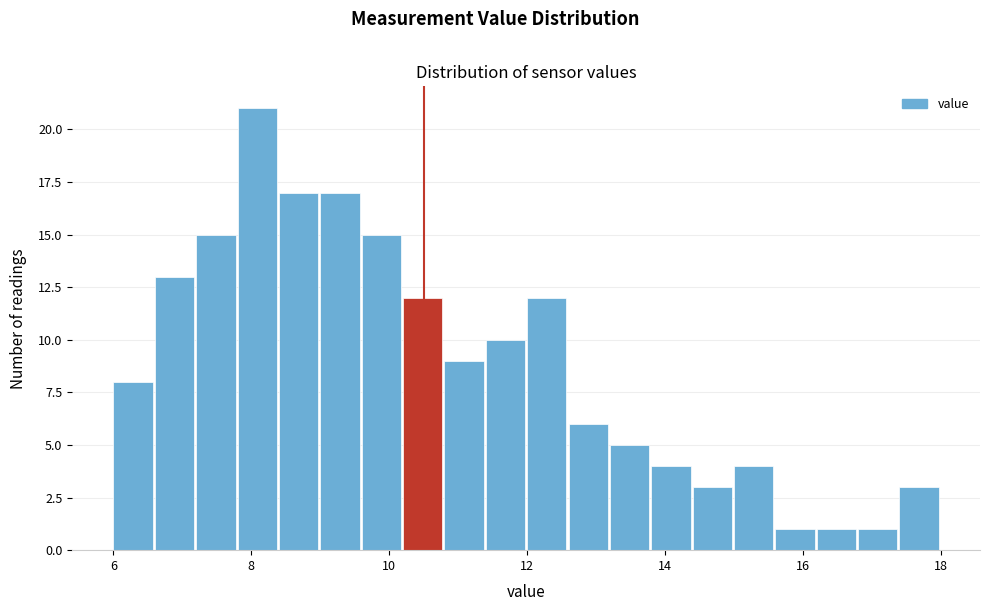

Around what value on the x-axis is the tallest bar? Give the approximate position of its centre, as read against the axis.

8.0